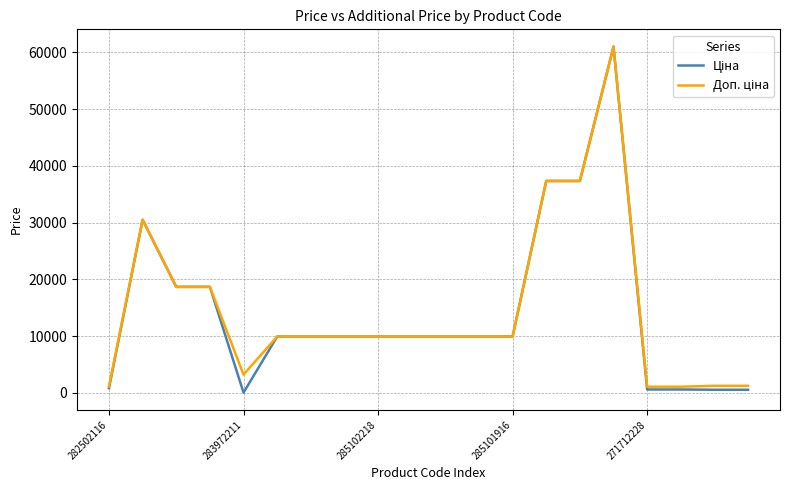

What is the maximum value shown in the chart?

61024.7